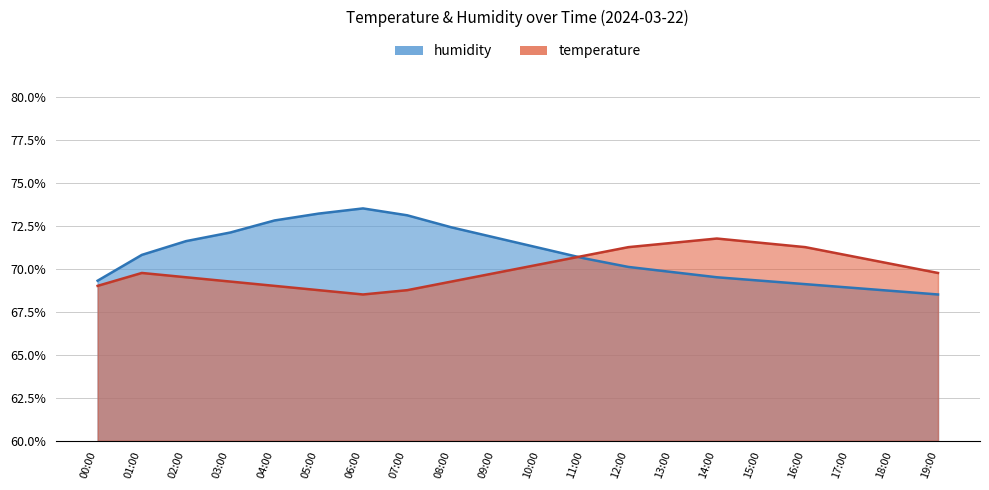

Reading right to left, extract all data points from this chart.

humidity: 19:00=68.5	18:00=68.7	17:00=68.9	16:00=69.1	15:00=69.3	14:00=69.5	13:00=69.8	12:00=70.1	11:00=70.6	10:00=71.2	09:00=71.8	08:00=72.4	07:00=73.1	06:00=73.5	05:00=73.2	04:00=72.8	03:00=72.1	02:00=71.6	01:00=70.8	00:00=69.3
temperature: 19:00=69.8	18:00=70.2	17:00=70.8	16:00=71.2	15:00=71.5	14:00=71.8	13:00=71.5	12:00=71.2	11:00=70.8	10:00=70.2	09:00=69.8	08:00=69.2	07:00=68.8	06:00=68.5	05:00=68.8	04:00=69.0	03:00=69.2	02:00=69.5	01:00=69.8	00:00=69.0